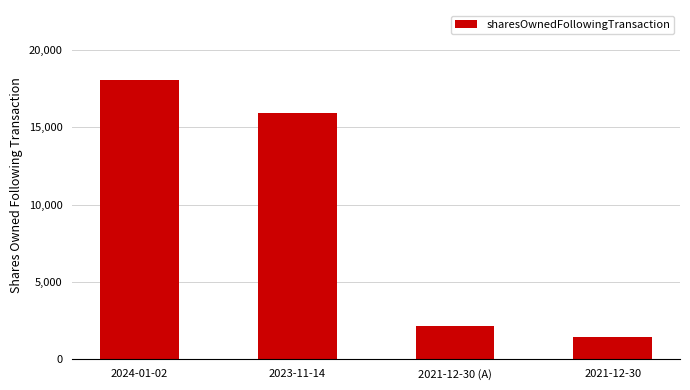

What is the maximum value shown in the chart?

18071